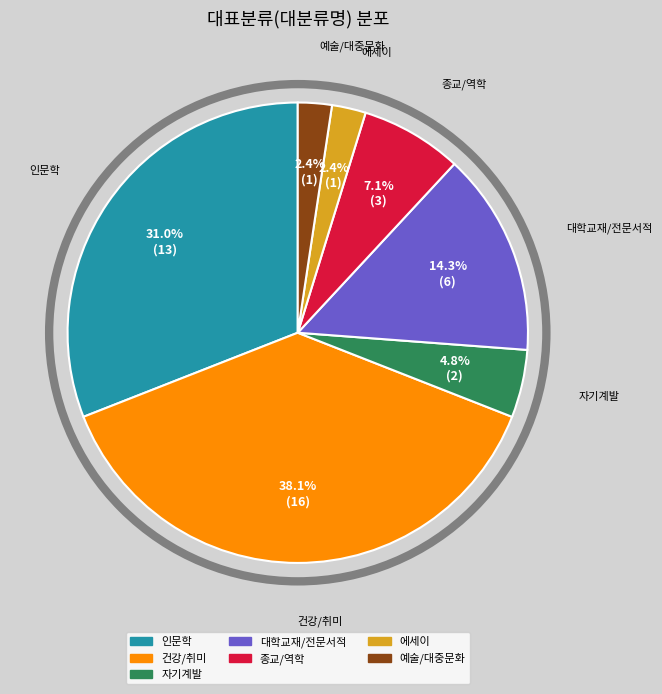

The 종교/역학 slice represents 7% of the pie. True or false?

True